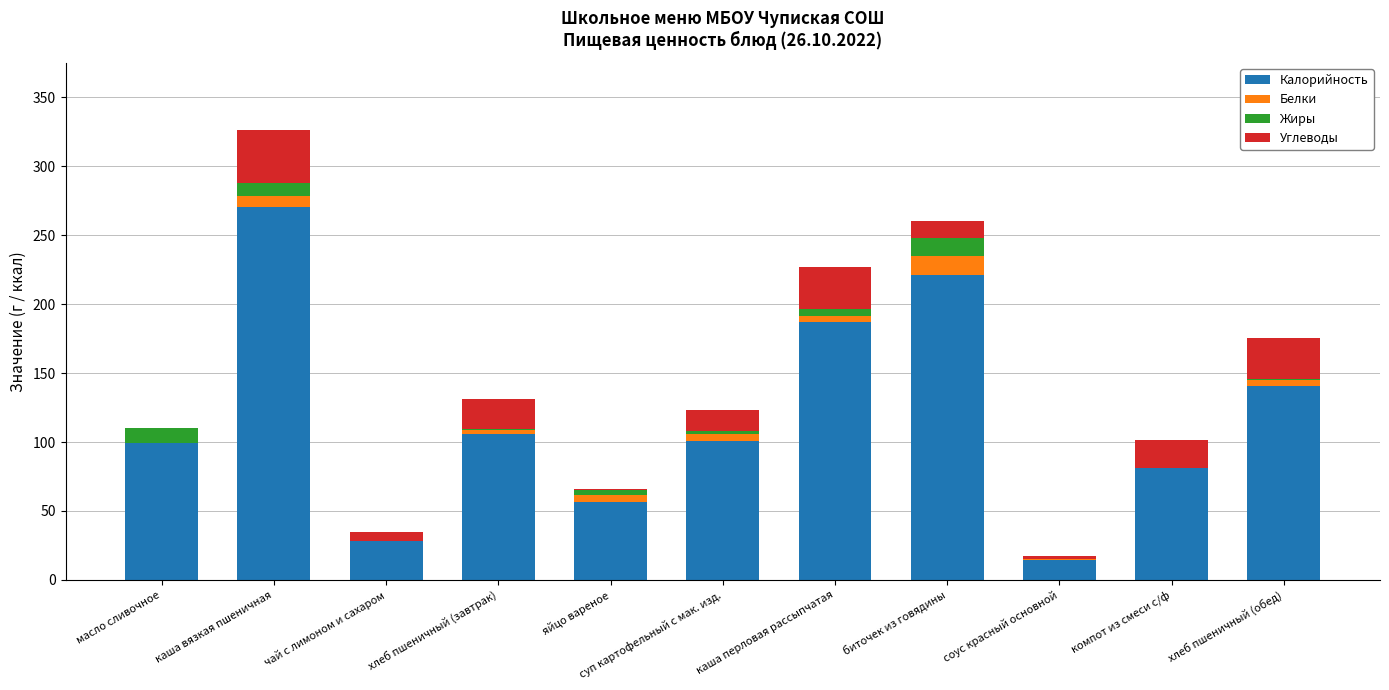

True or false: Калорийность has a value of 100.9 at суп картофельный с мак. изд..

True